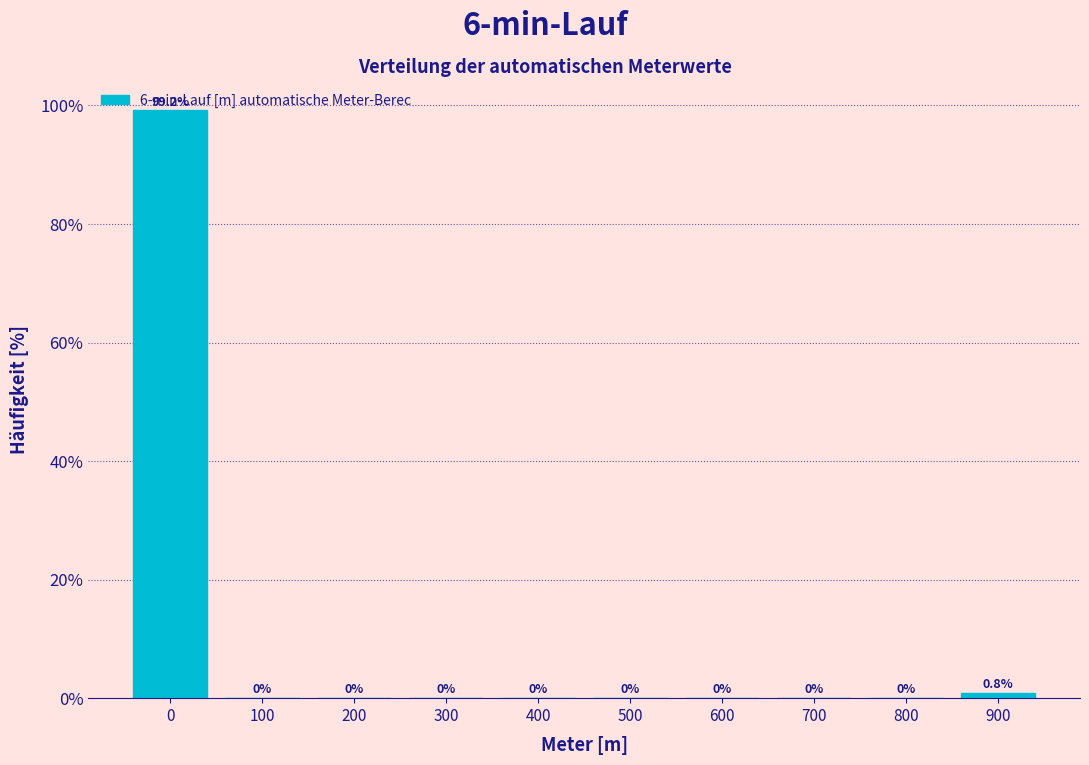

The chart shows a value of 0.0 at 700. True or false?

True